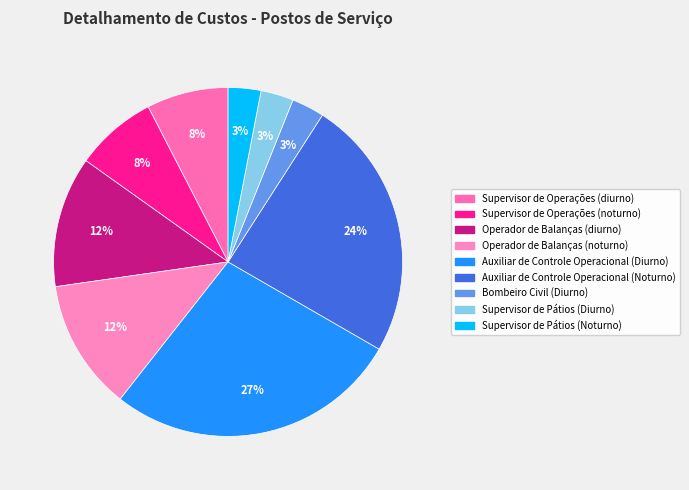

Between Supervisor de Pátios (Noturno) and Operador de Balanças (diurno), which is larger?

Operador de Balanças (diurno)